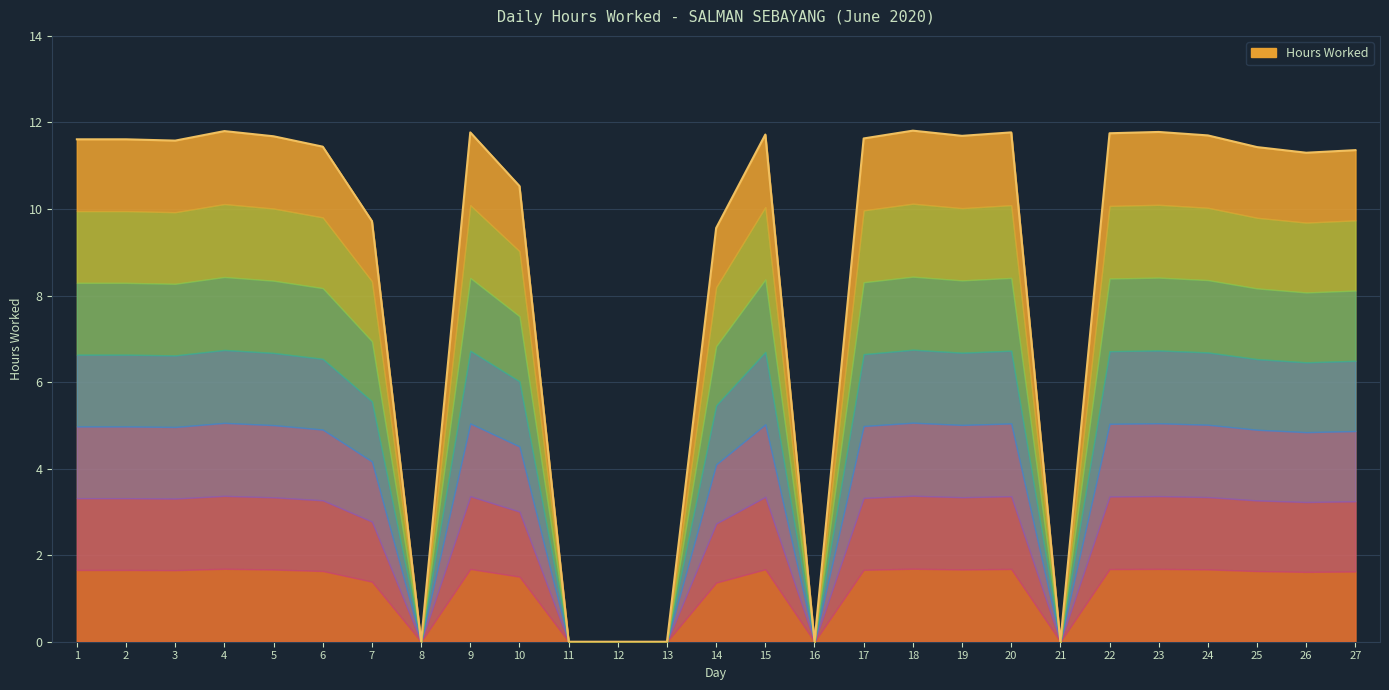

Does the chart display data point markers on the line(s)?

No